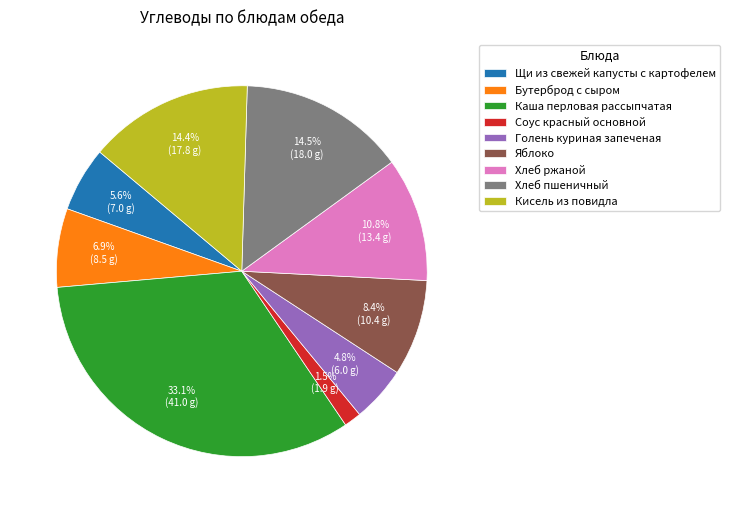

Which has a higher value, Соус красный основной or Щи из свежей капусты с картофелем?

Щи из свежей капусты с картофелем